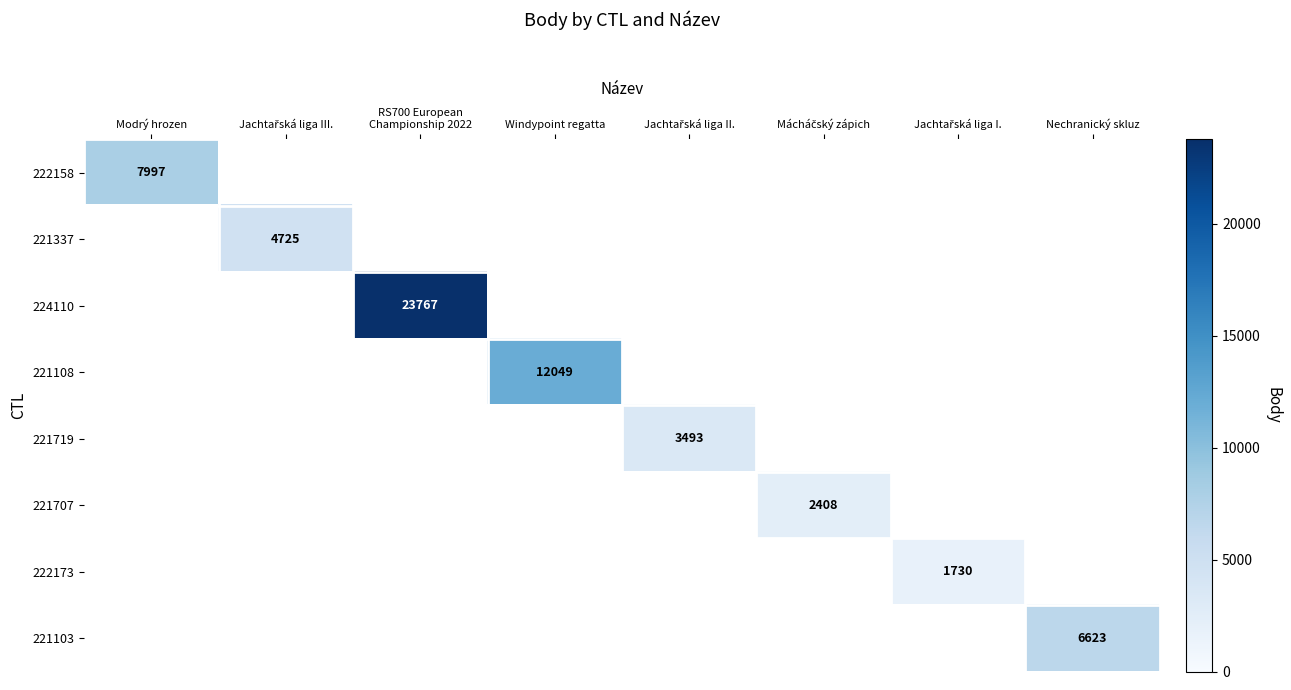

True or false: 221108 has a value of 8317 at Windypoint regatta.

False